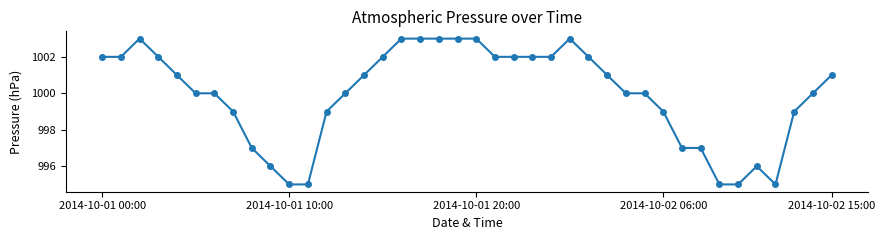

What is the difference between the maximum and minimum values?

8